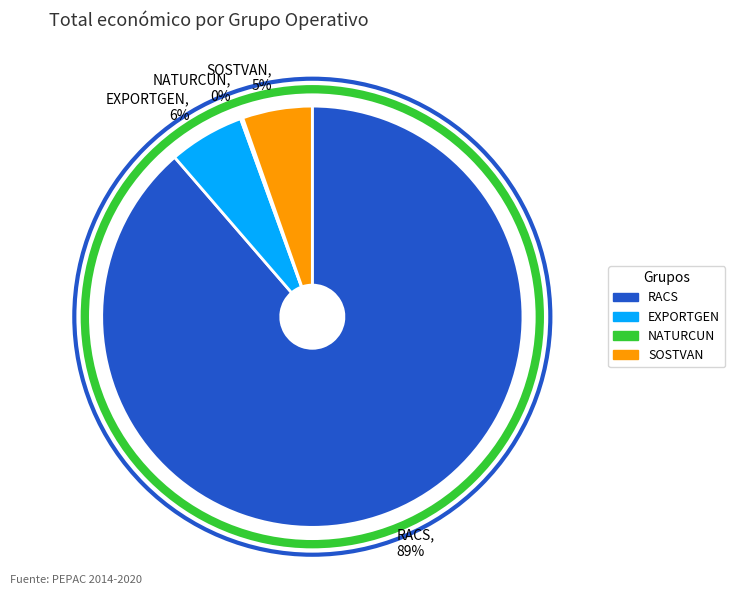

Is it true that EXPORTGEN is 6% of the pie?

True